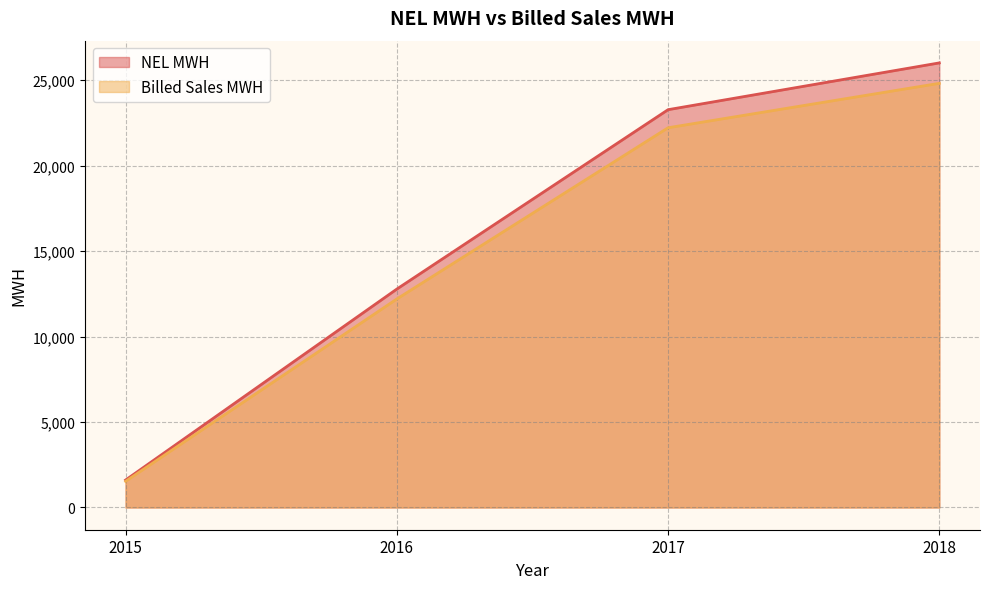

True or false: NEL MWH and Billed Sales MWH cross at least once.

False